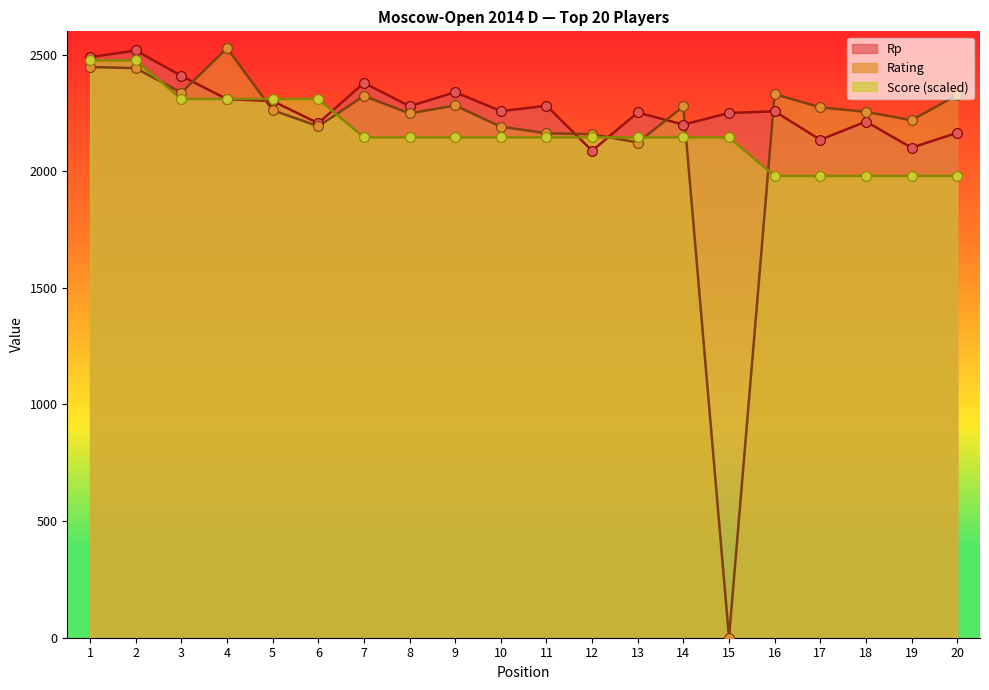

Which series has the largest total across all categories?

Rp